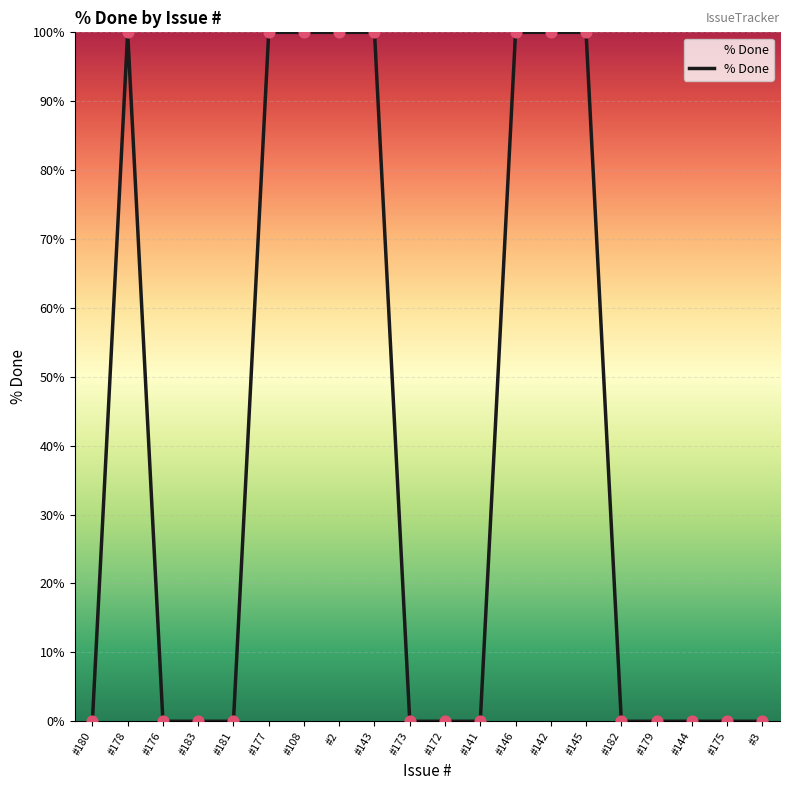

What is the change in value from #177 to #172?

-100